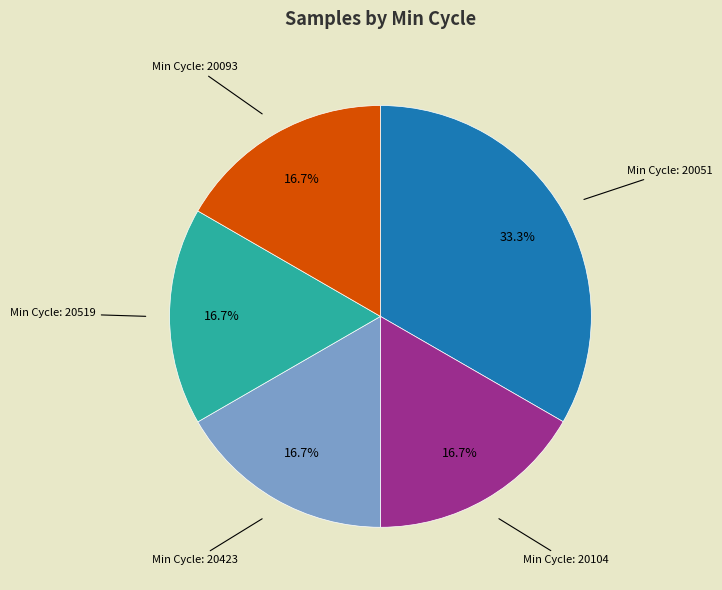

Is there any slice that represents more than half of the pie?

No